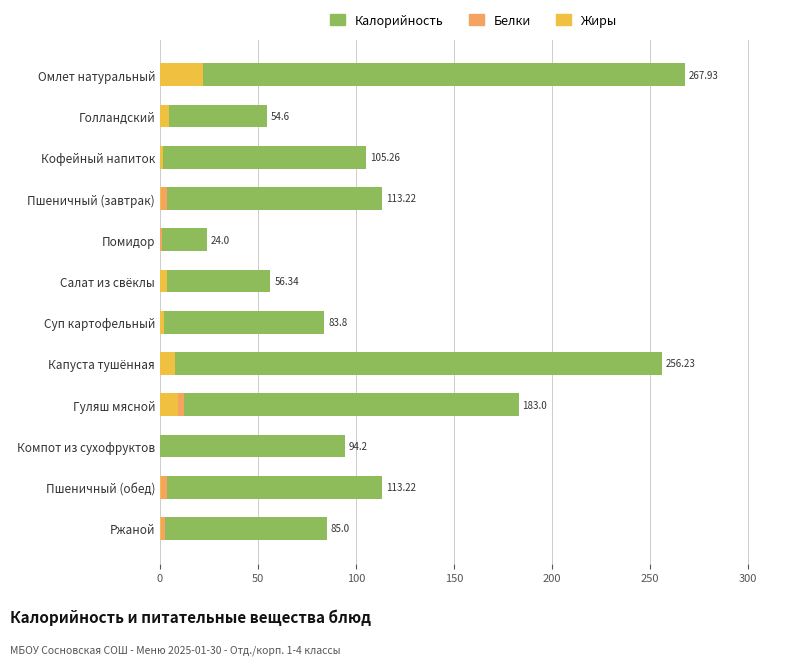

The Жиры series shows 1.4 at Кофейный напиток. True or false?

True